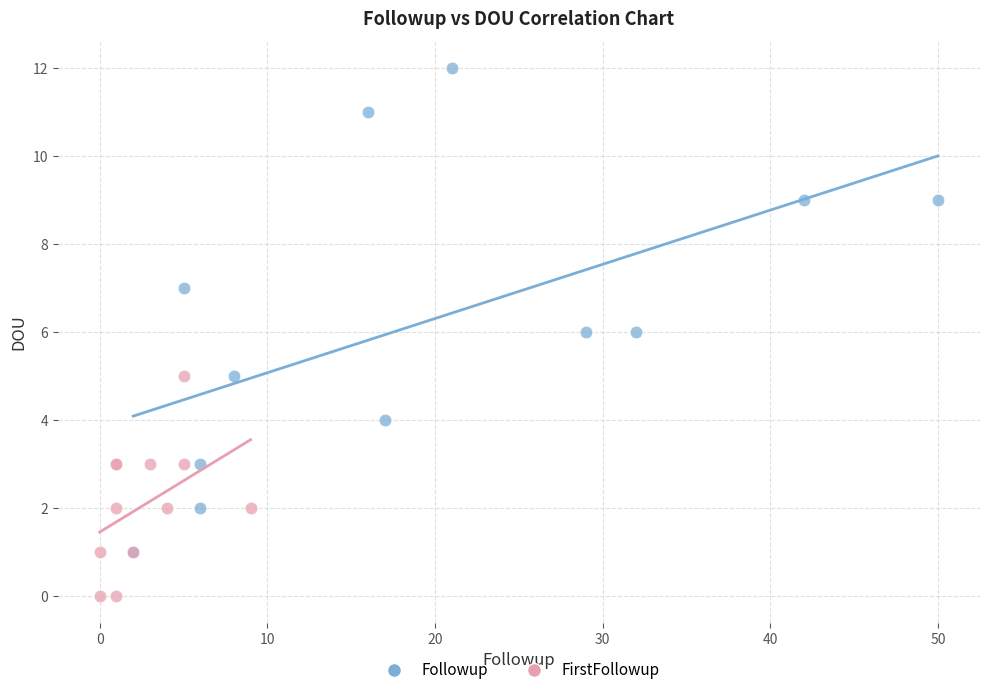

Which series reaches the minimum Y coordinate?

FirstFollowup